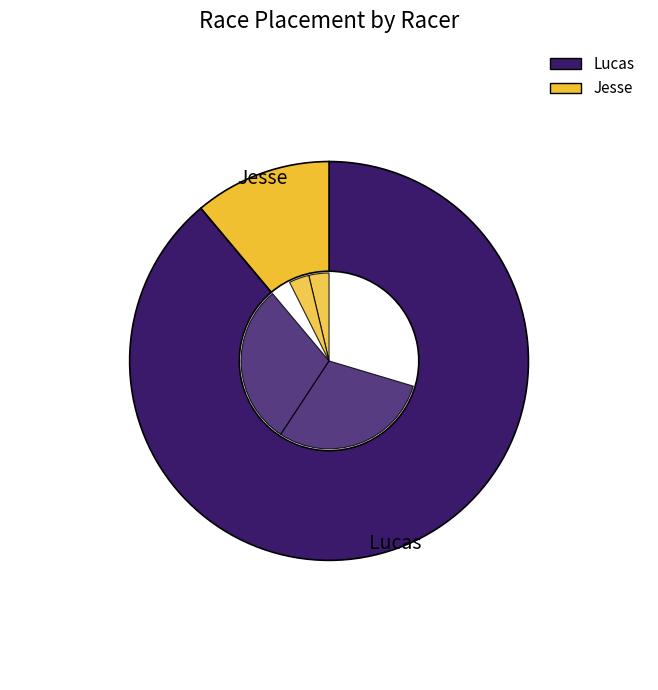

What is the smallest slice in the pie chart?

Jesse